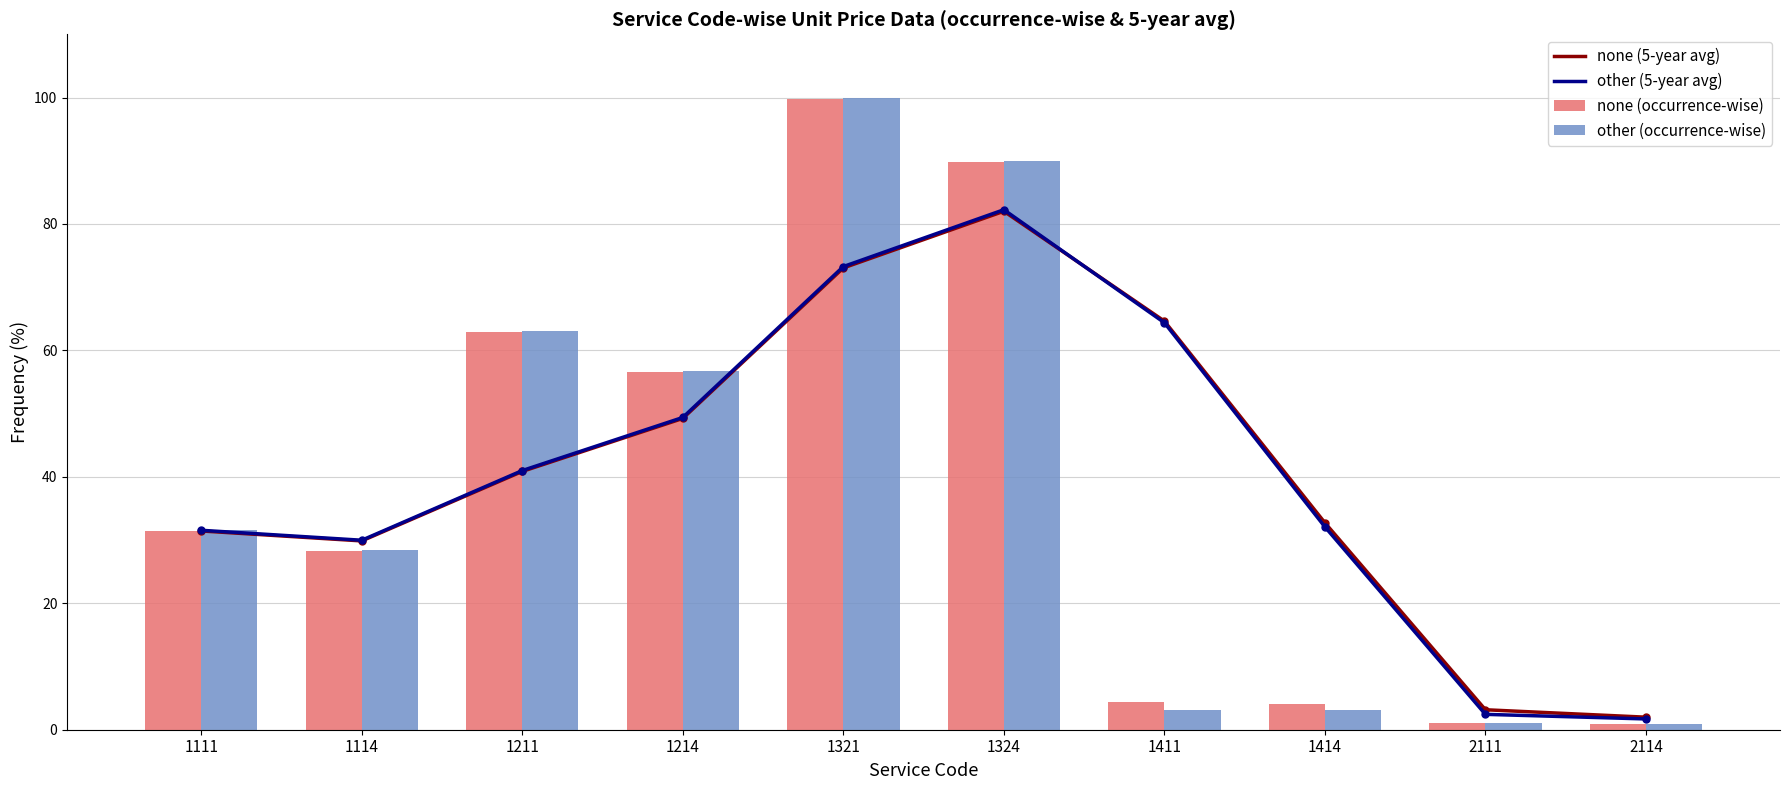

What is the value of the none (occurrence-wise) bar at the 9th from the left?

1.0